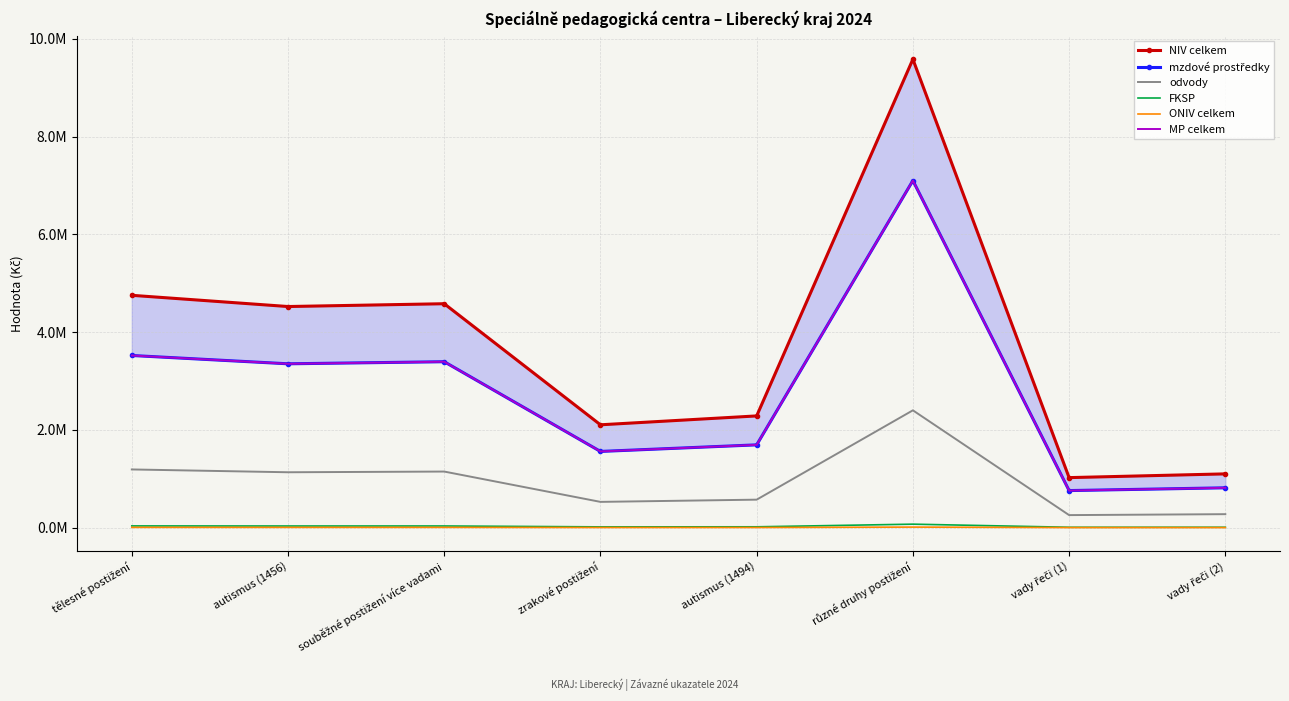

At which category is the sum across all series the highest?

různé druhy postižení